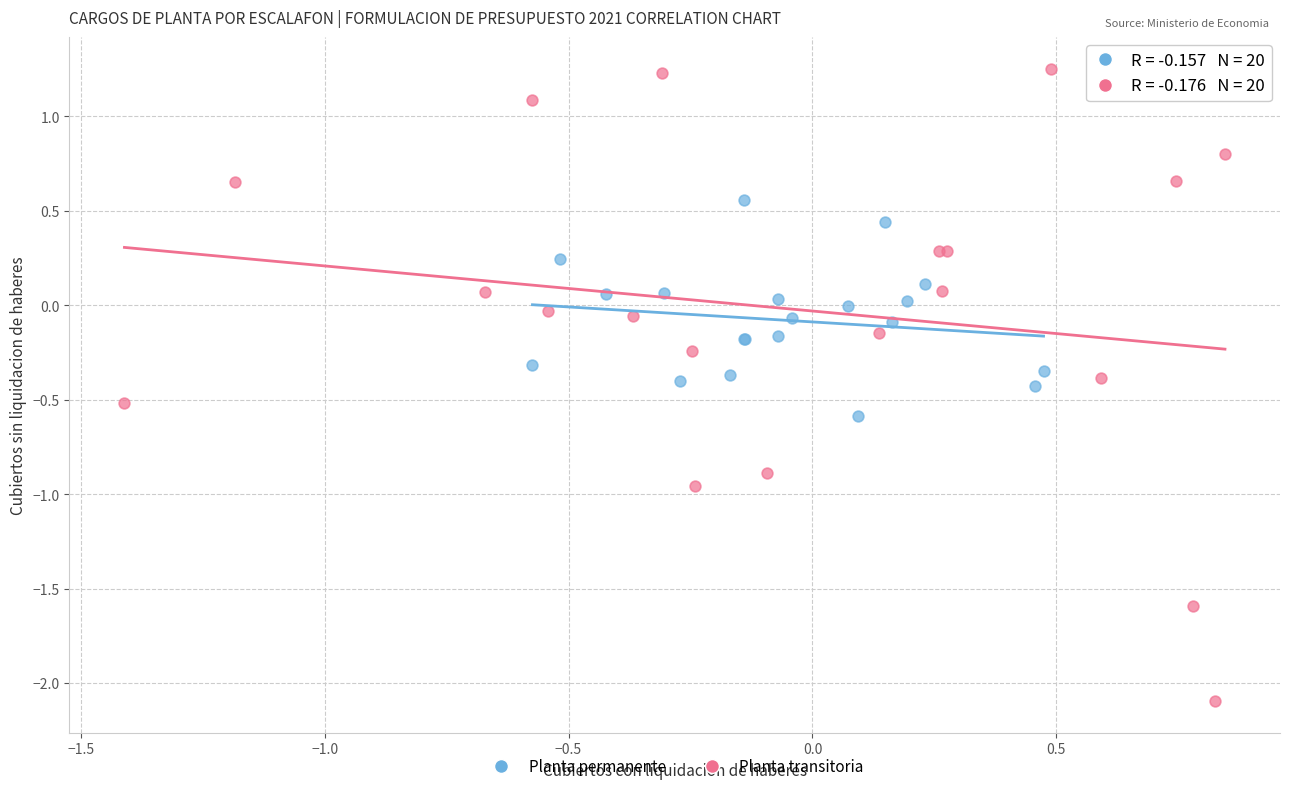

Which series has the largest Y range (max minus min)?

Planta transitoria